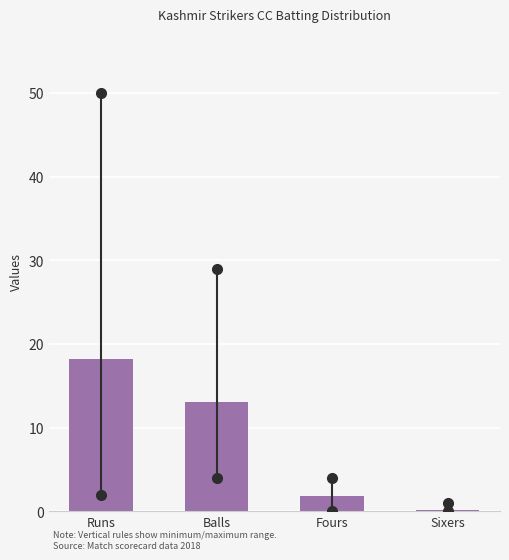

Reading left to right, extract all data points from this chart.

Runs=18.2	Balls=13.1	Fours=1.8	Sixers=0.1